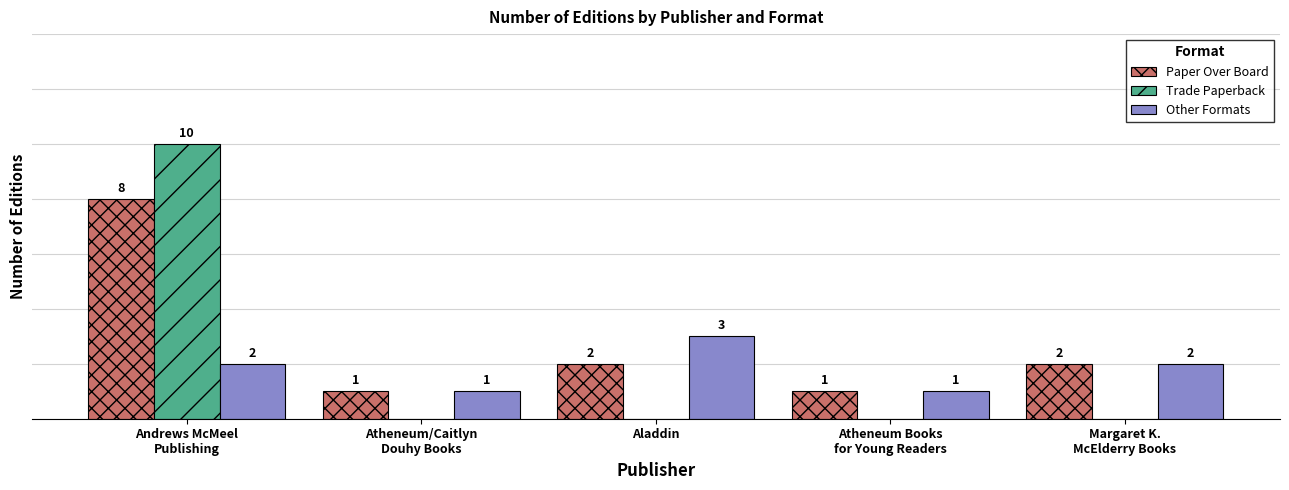

Which series has the largest total across all categories?

Paper Over Board